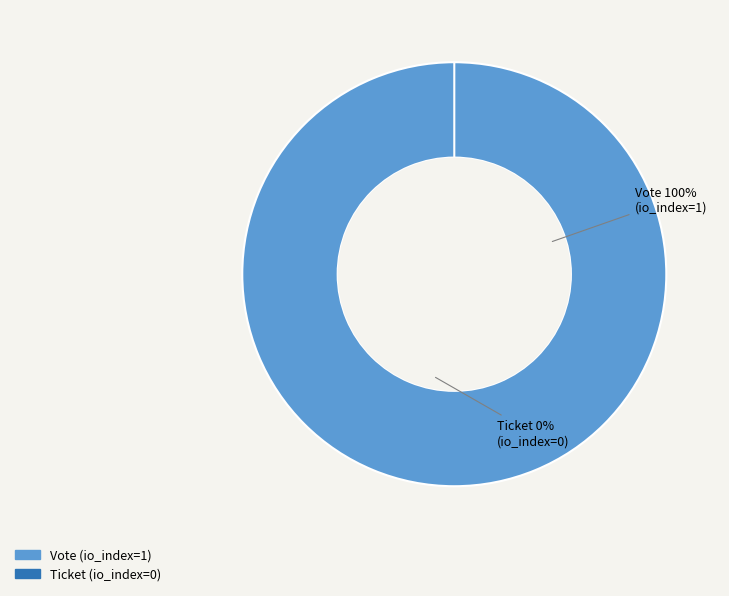

How many slices are in this pie chart?

2